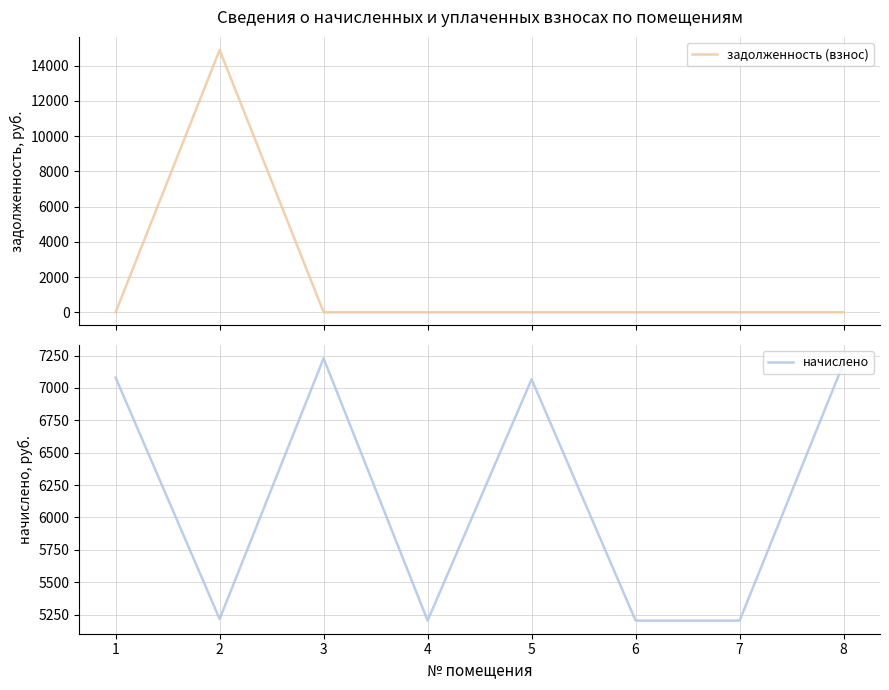

Reading left to right, transcribe all the data shown in this chart.

задолженность (взнос): 0.0	14895.9	0.0	0.0	0.0	0.0	0.0	0.0
начислено: 7079.4	5216.4	7228.4	5204.2	7067.0	5204.0	5204.0	7191.2